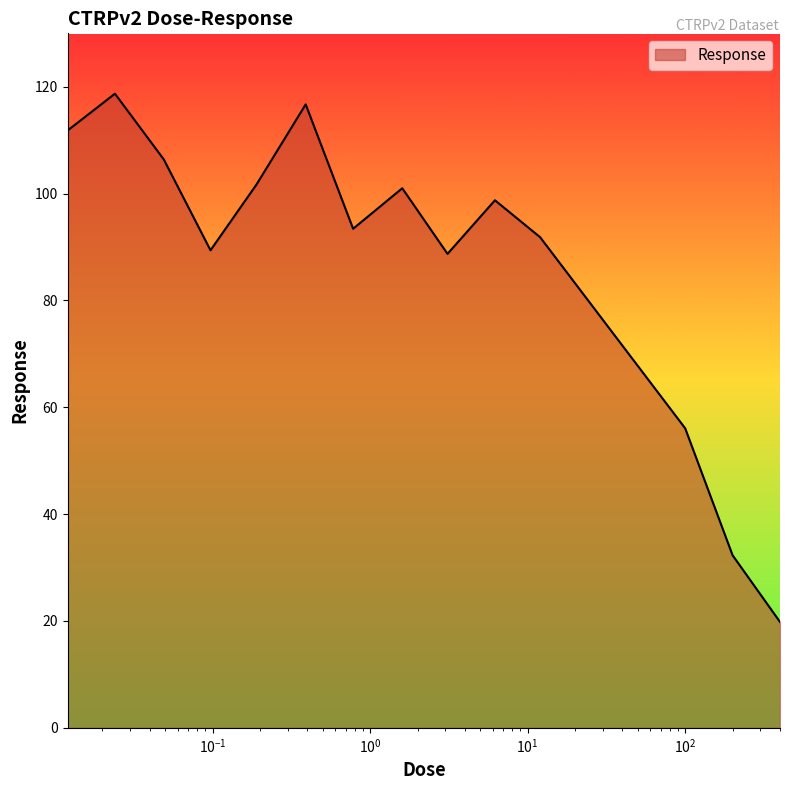

What is the average value?

87.6